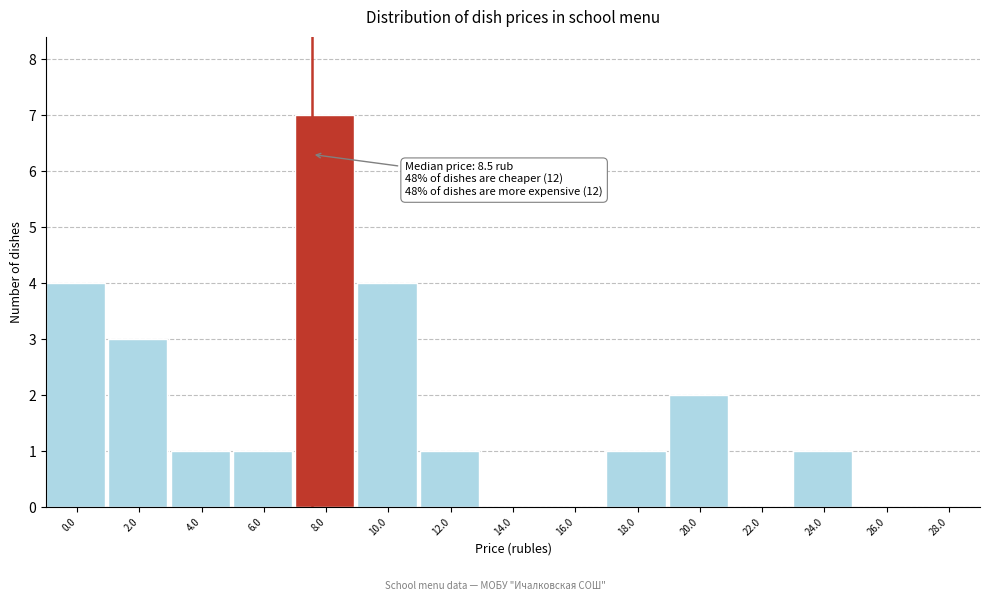

Reading left to right, list all the values displayed in this chart.

0.0=4	2.0=3	4.0=1	6.0=1	8.0=7	10.0=4	12.0=1	14.0=0	16.0=0	18.0=1	20.0=2	22.0=0	24.0=1	26.0=0	28.0=0